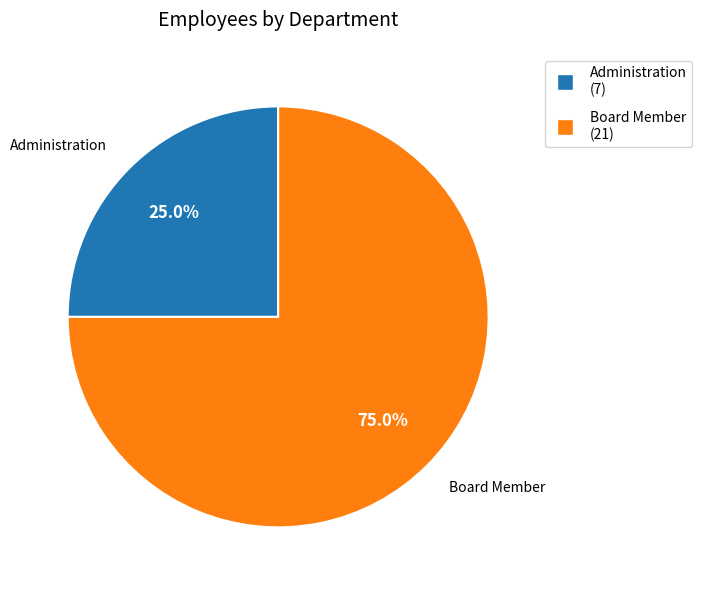

Which category has the smallest portion of the pie?

Administration